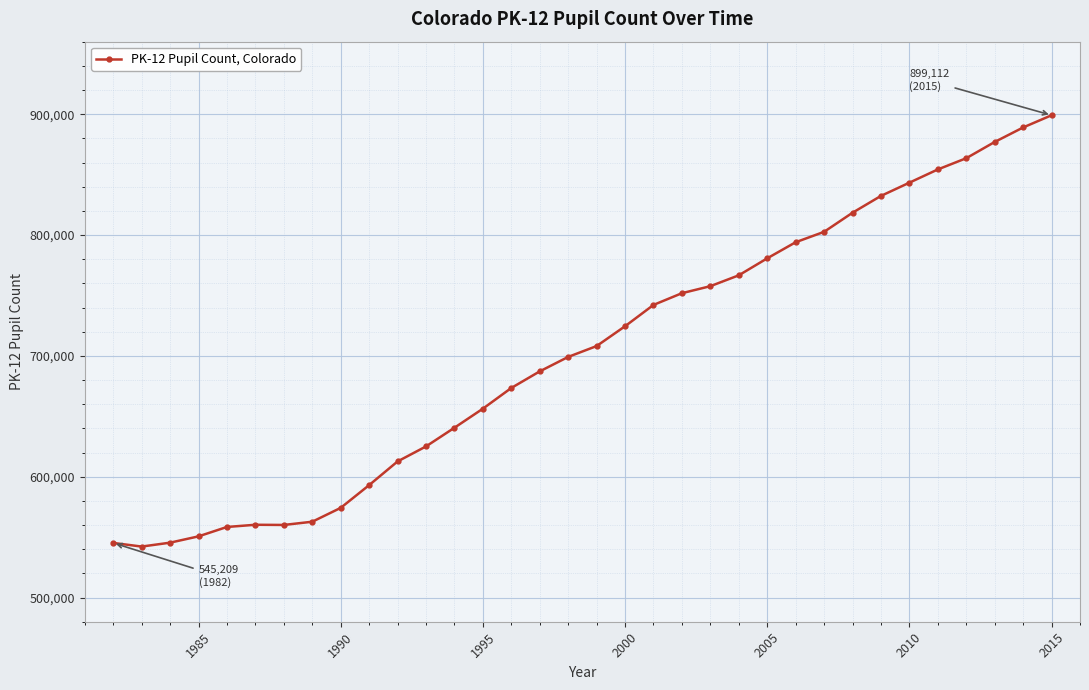

What is the minimum value shown in the chart?

542196